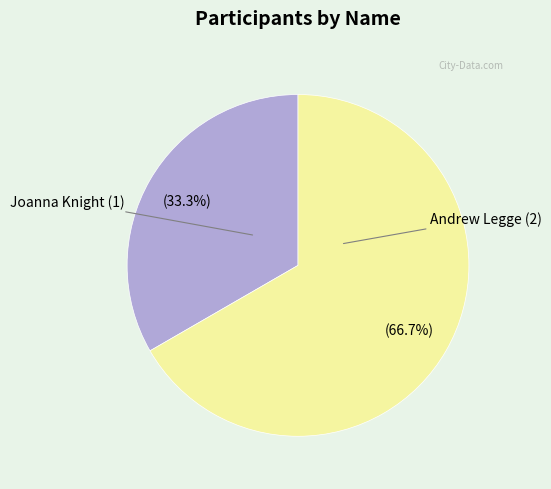

Count the number of slices in the pie.

2